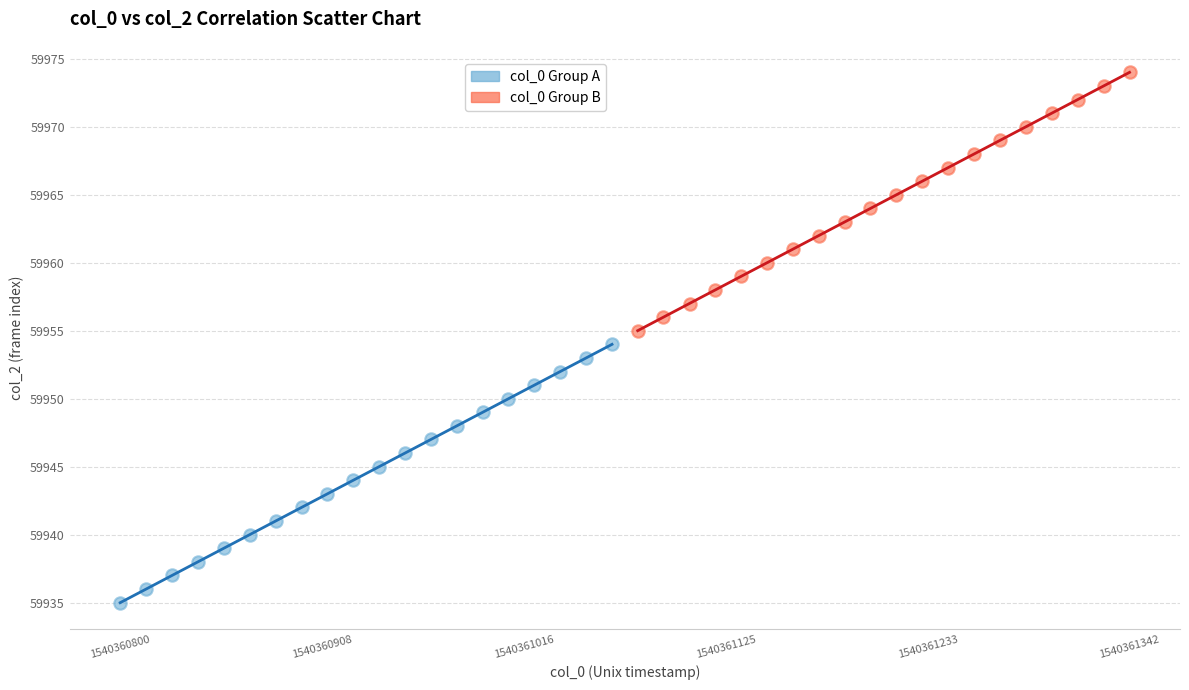

Which series contains the lowest Y value?

col_0 Group A